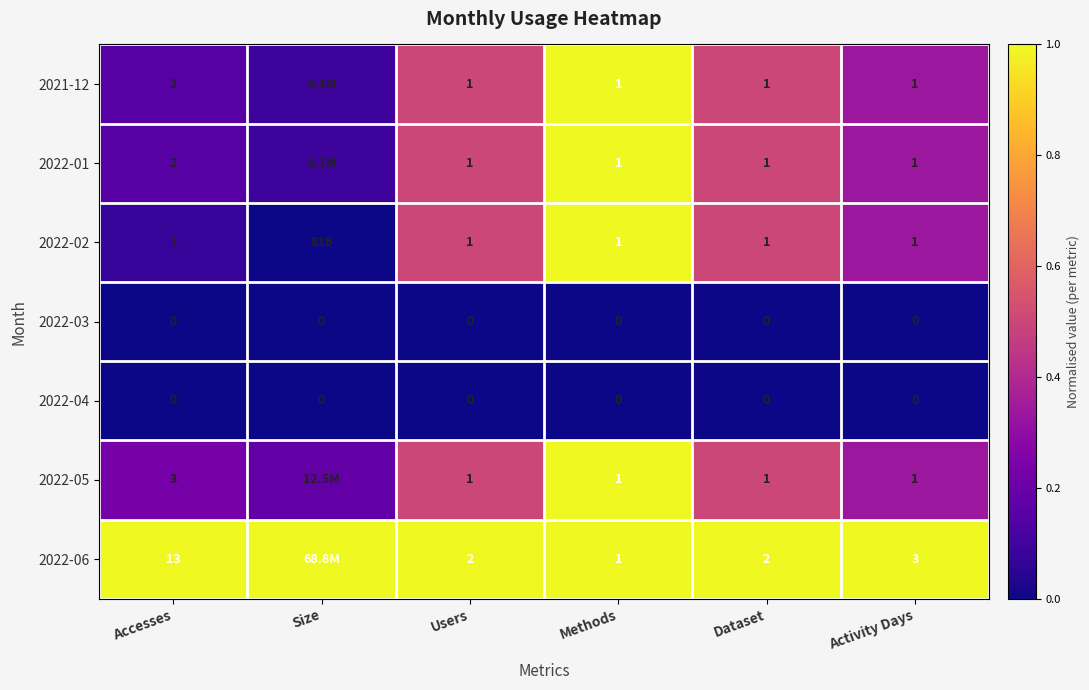

Between Activity Days and Size, which is larger?

Activity Days